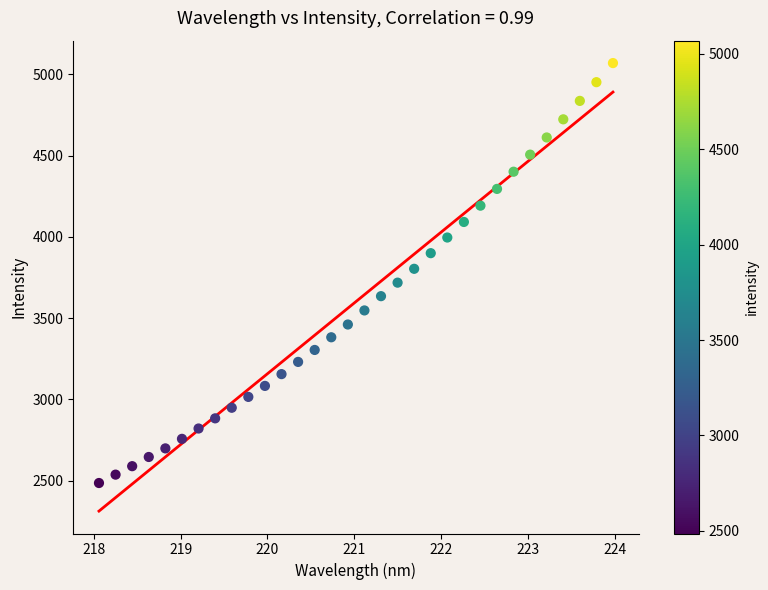

What is the range of Y values (max minus min)?

2583.2